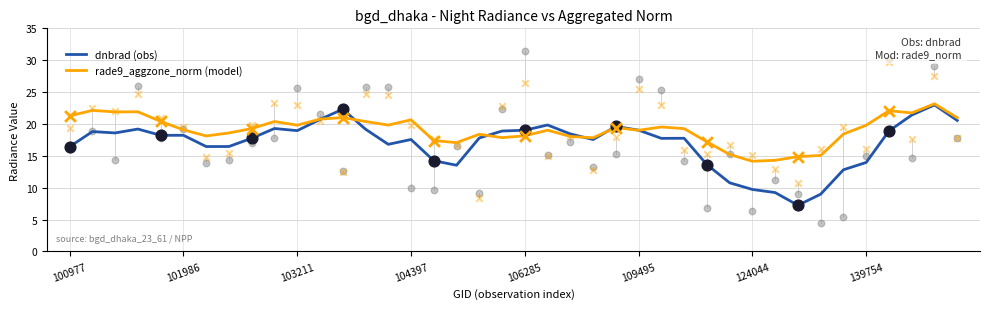

The value of dnbrad (obs) at 124044 is 9.7. True or false?

True